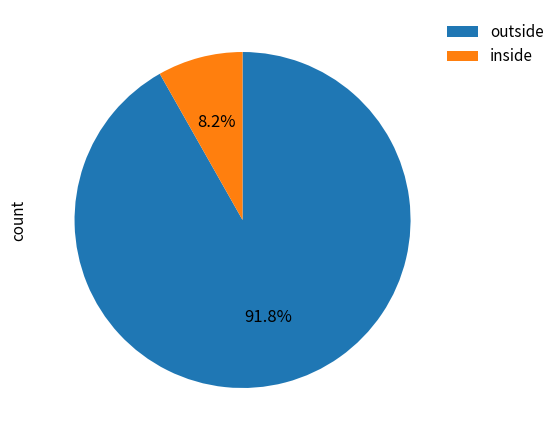

Combined, do outside and inside account for over 50%?

Yes